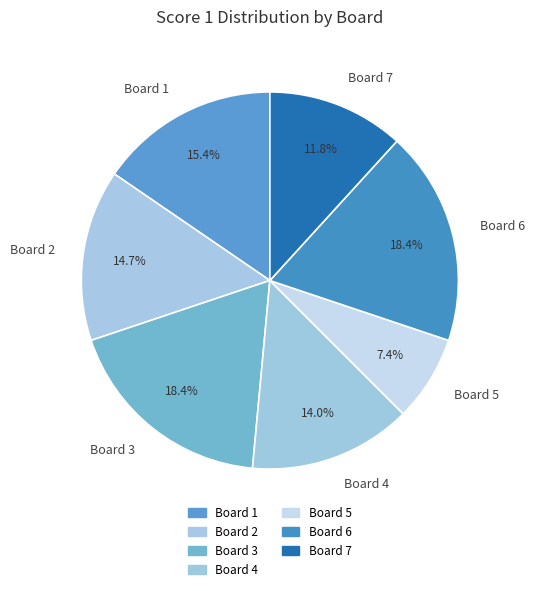

Count the number of slices in the pie.

7